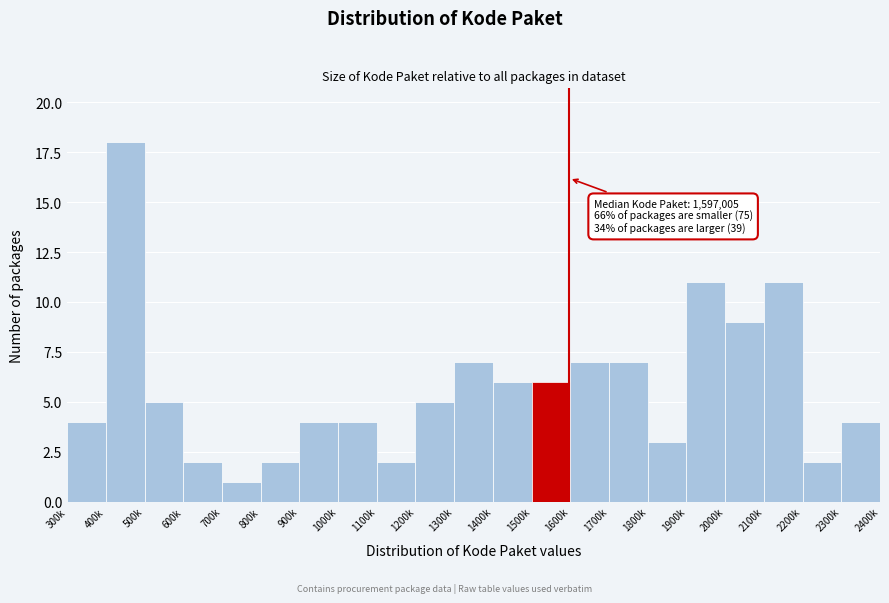

Reading left to right, what are all the values shown in this chart?

300k=4	400k=18	500k=5	600k=2	700k=1	800k=2	900k=4	1000k=4	1100k=2	1200k=5	1300k=7	1400k=6	1500k=6	1600k=7	1700k=7	1800k=3	1900k=11	2000k=9	2100k=11	2200k=2	2300k=4